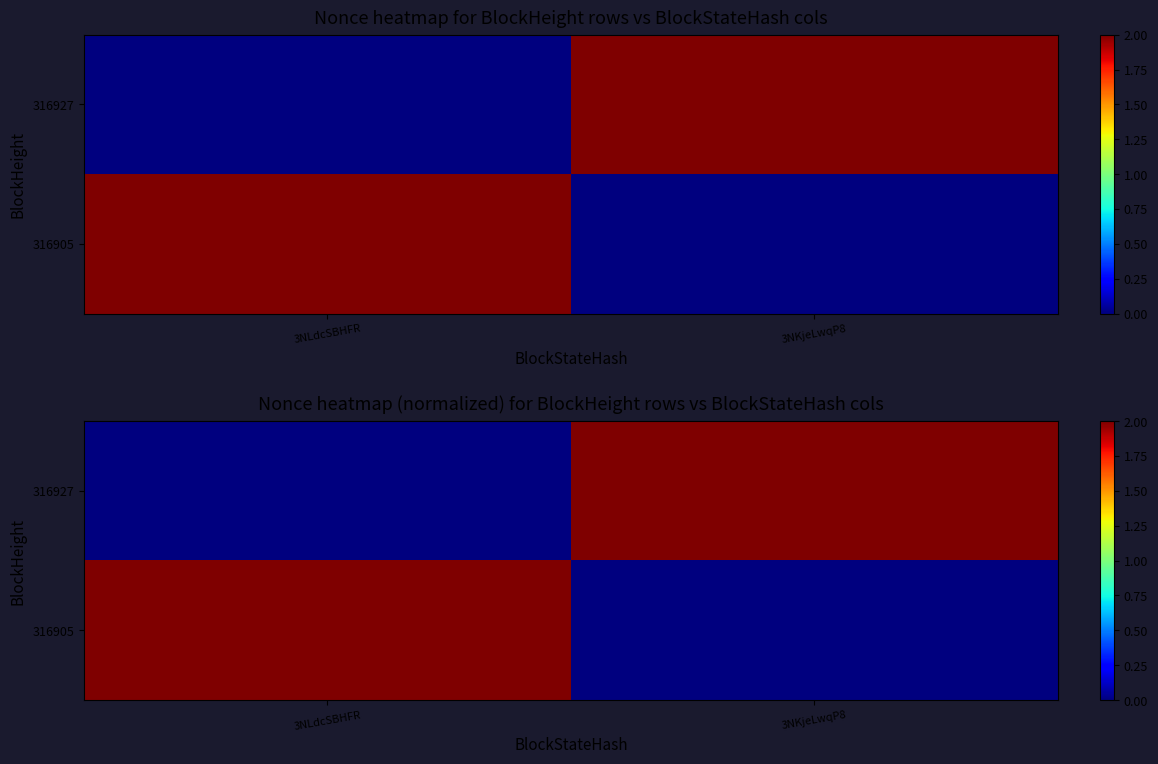

At which label is 316905 closest to 1?

3NLdcSBHFR